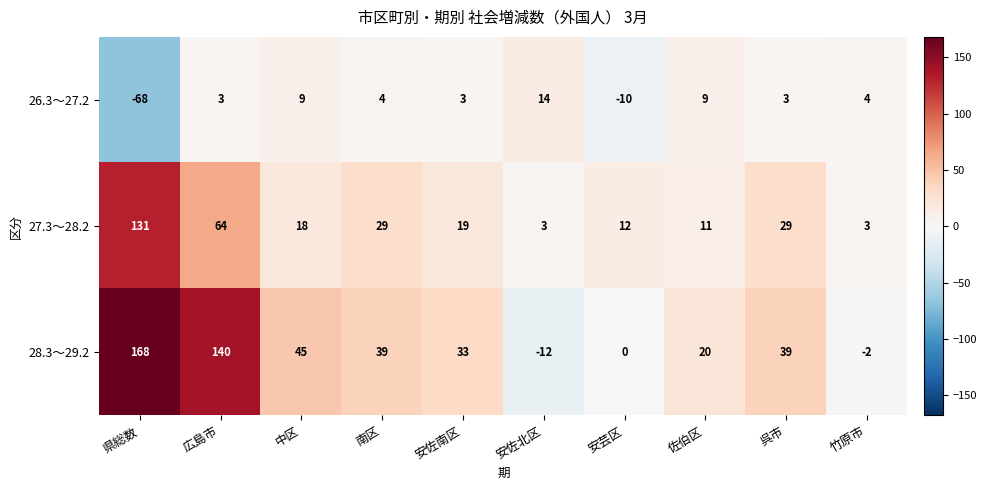

At which label does 28.3～29.2 reach its peak?

県総数